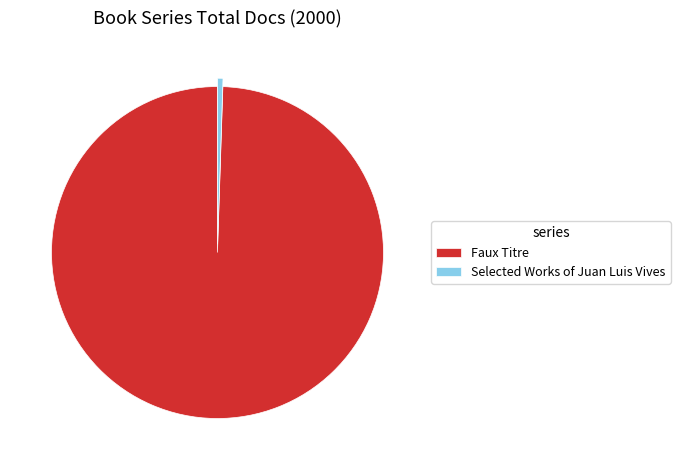

Rank the categories by value from highest to lowest.

Faux Titre, Selected Works of Juan Luis Vives